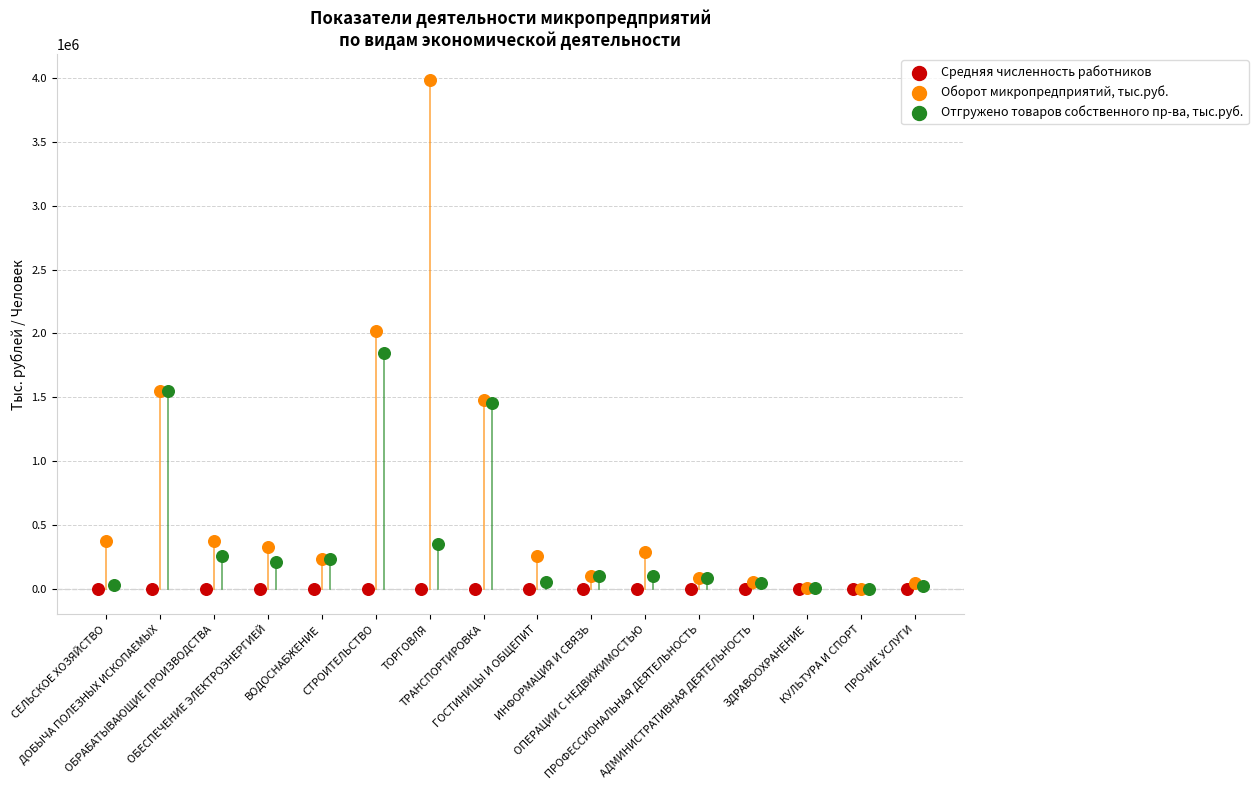

Which series has the largest Y range (max minus min)?

Оборот микропредприятий, тыс.руб.